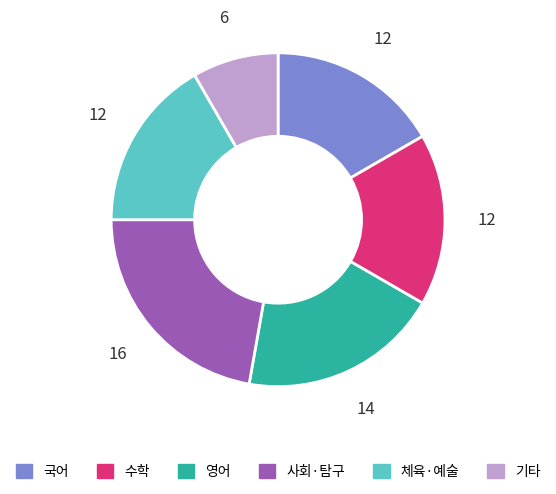

Count the number of slices in the pie.

6